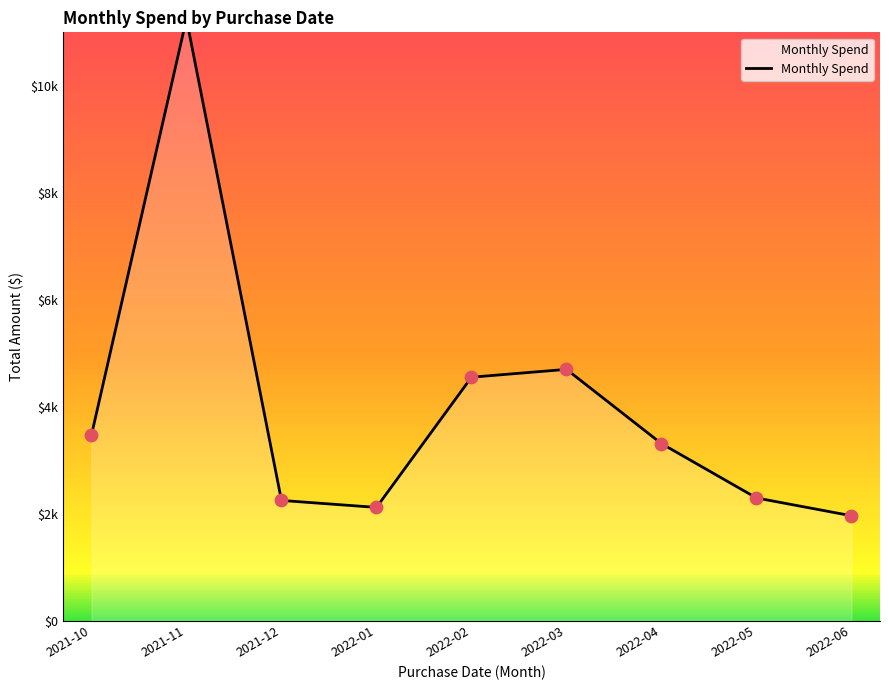

What is the change in value from 2022-04 to 2022-06?

-1348.7